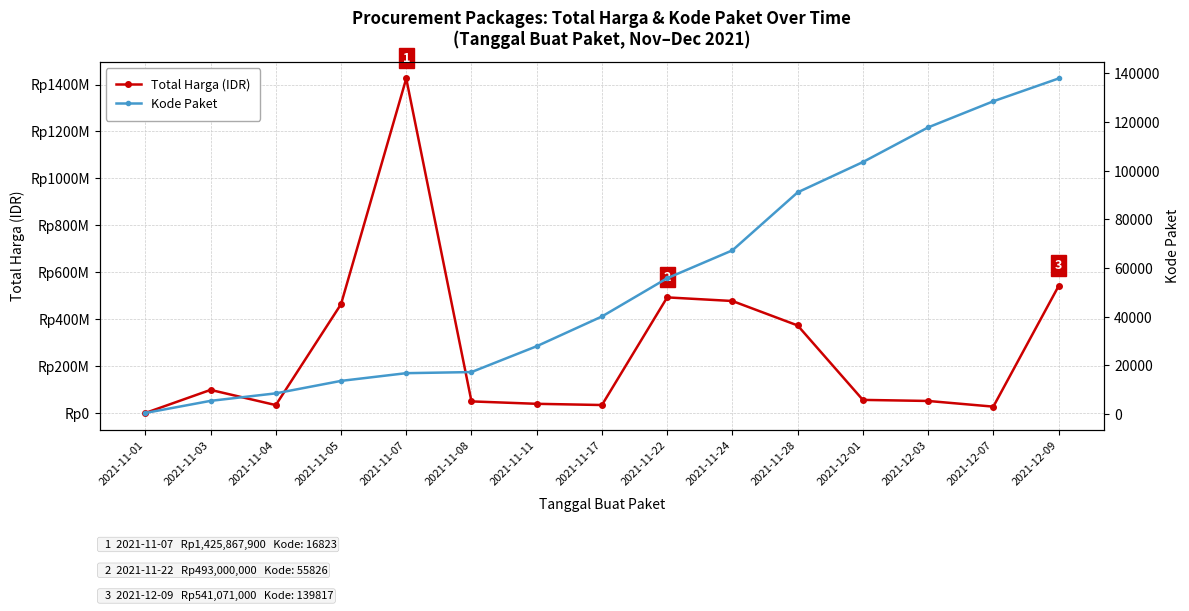

At which label does Total Harga (IDR) reach its minimum?

2021-11-01